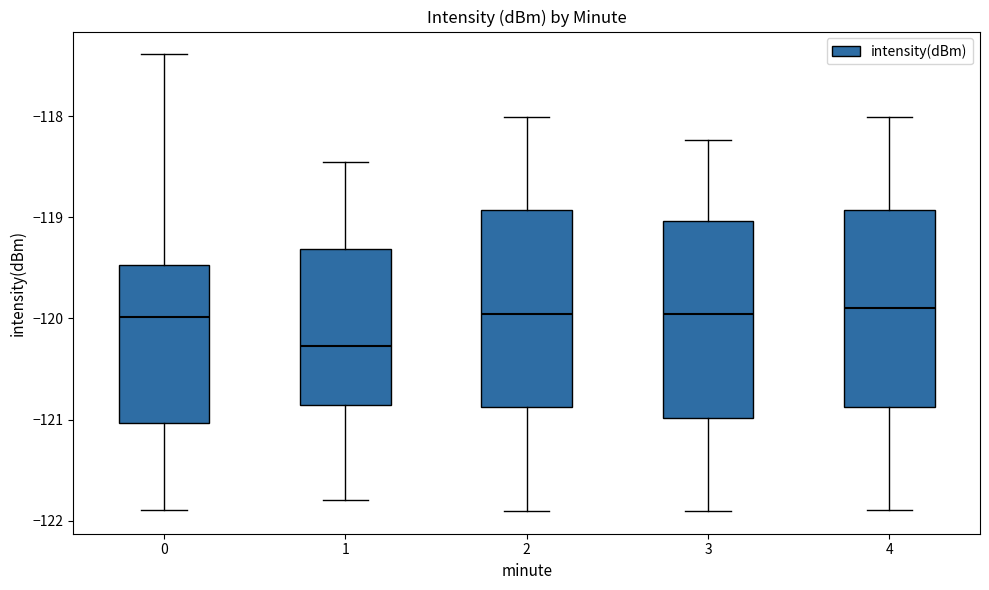

Where does the median line of the box at x = 0 sit on the y-axis? The values are not printed on the chart, so give them approximately, as read against the axis.

-120.0